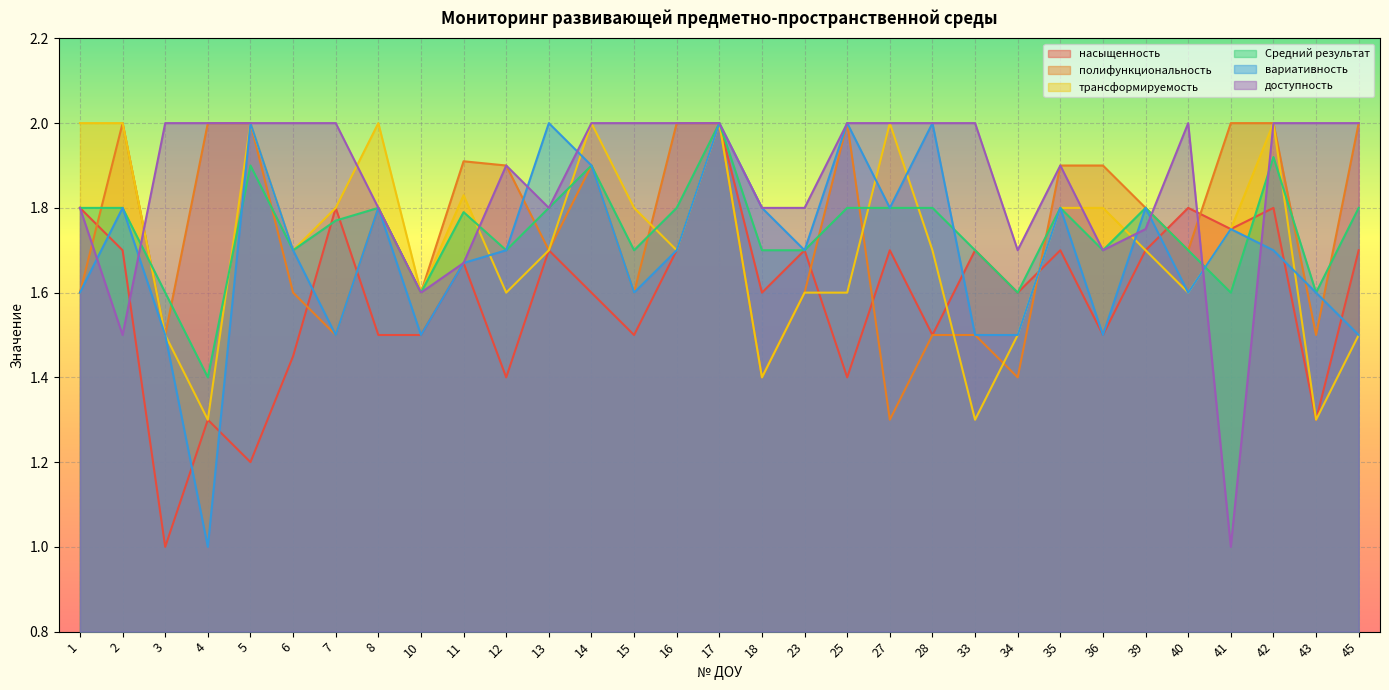

In насыщенность, how many points are higher than both neighbors (excluding endpoints)?

11